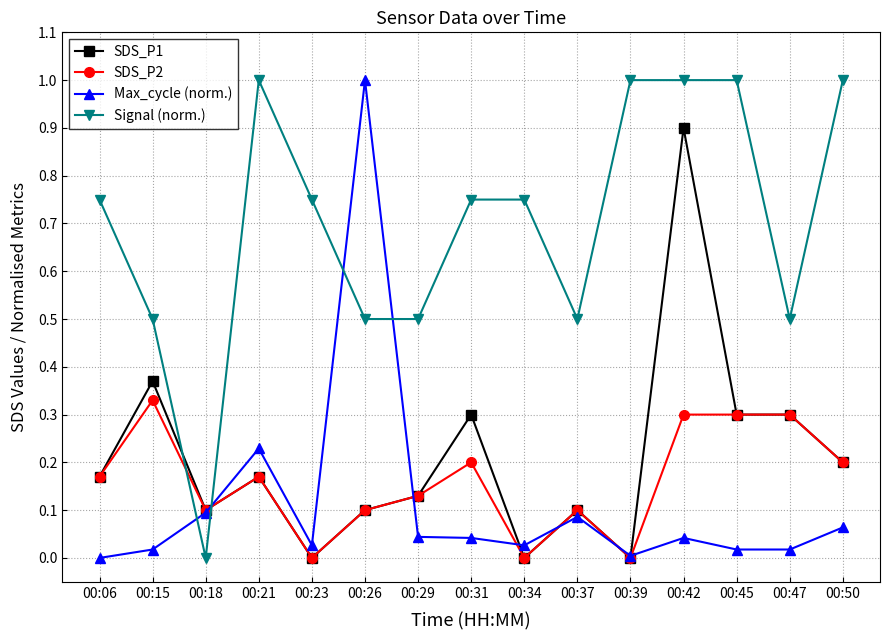

Is this an area chart (filled region under the line)?

No